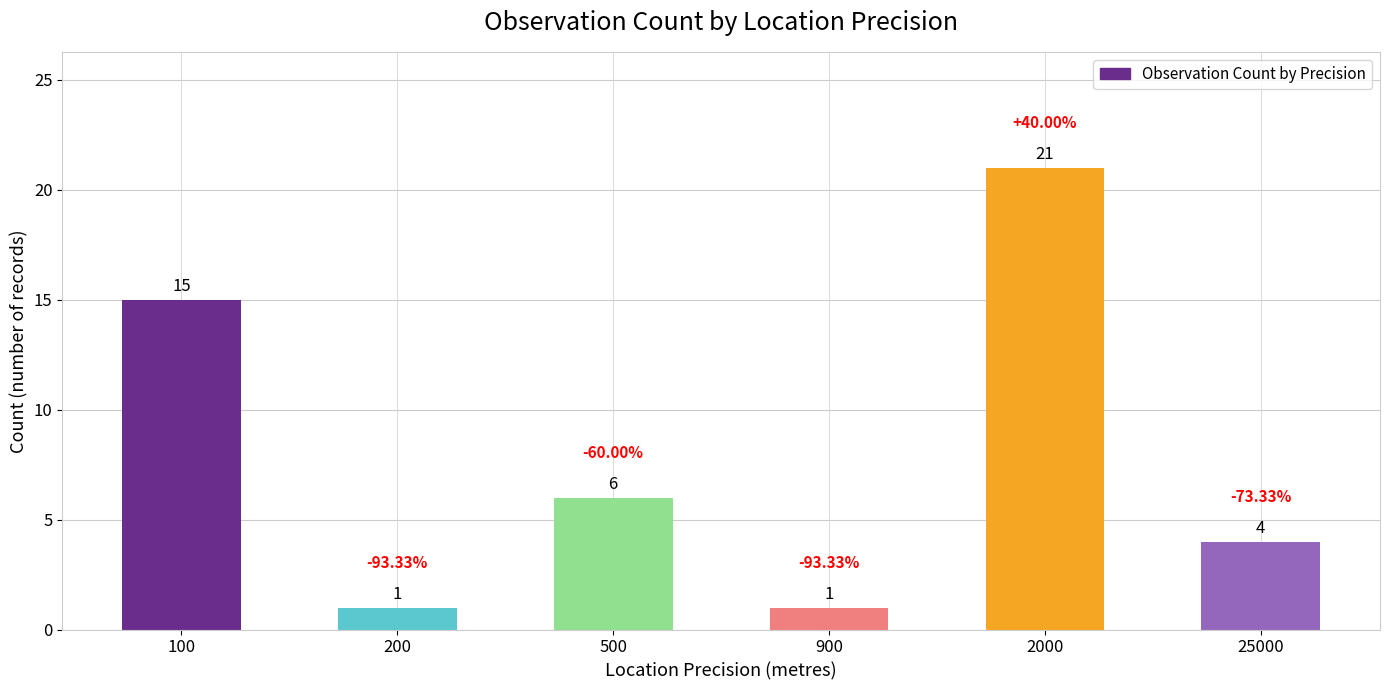

How many categories are shown in the chart?

6